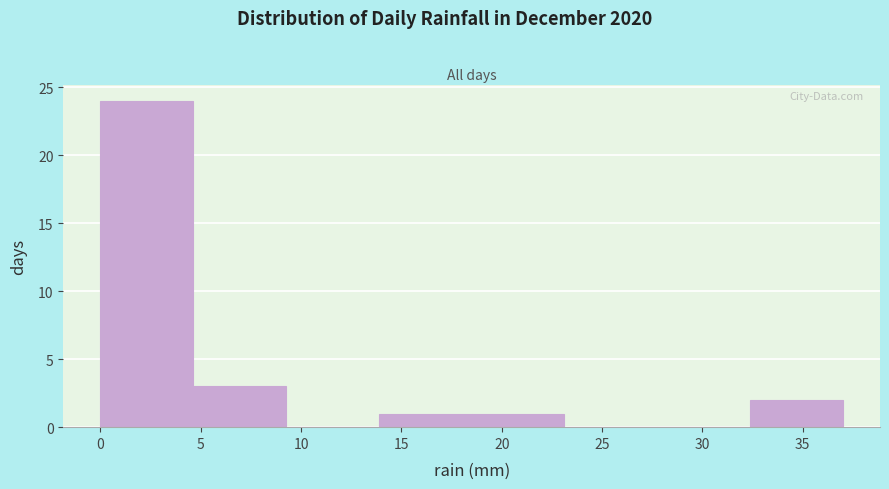

How tall is the bar that spans 4.5 to 9.5 on the x-axis? Neither the bar edges nor the heights are printed on the chart, so give them approximately, as read against the axes.

3